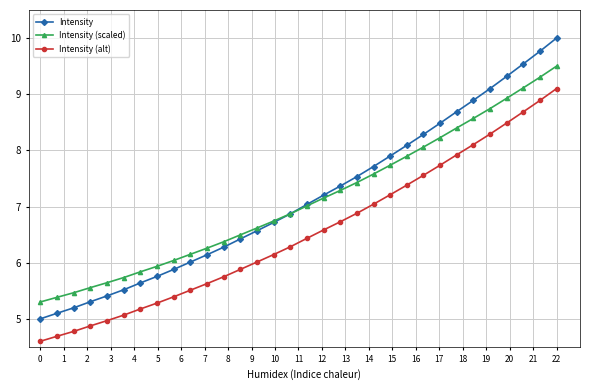

What is the value of the Intensity (alt) point at the 17th from the left?

6.4